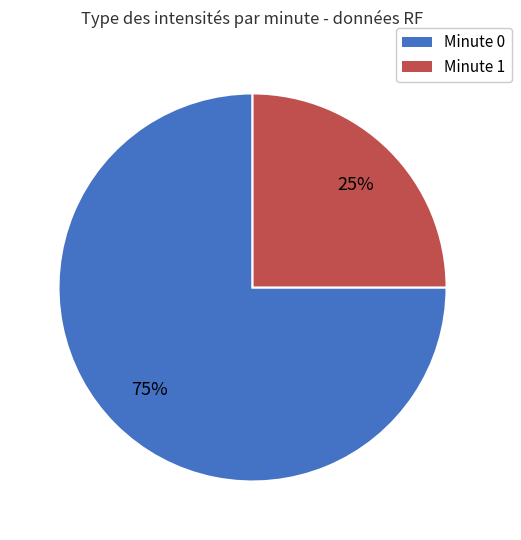

How many slices are in this pie chart?

2